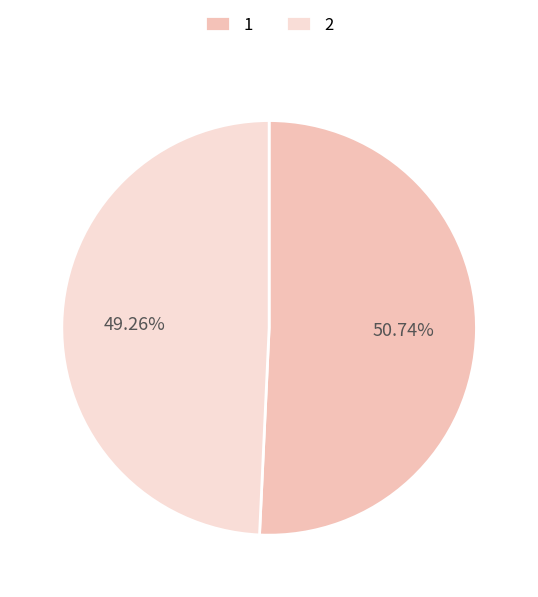

To the nearest percent, what portion does 2 represent?

49%